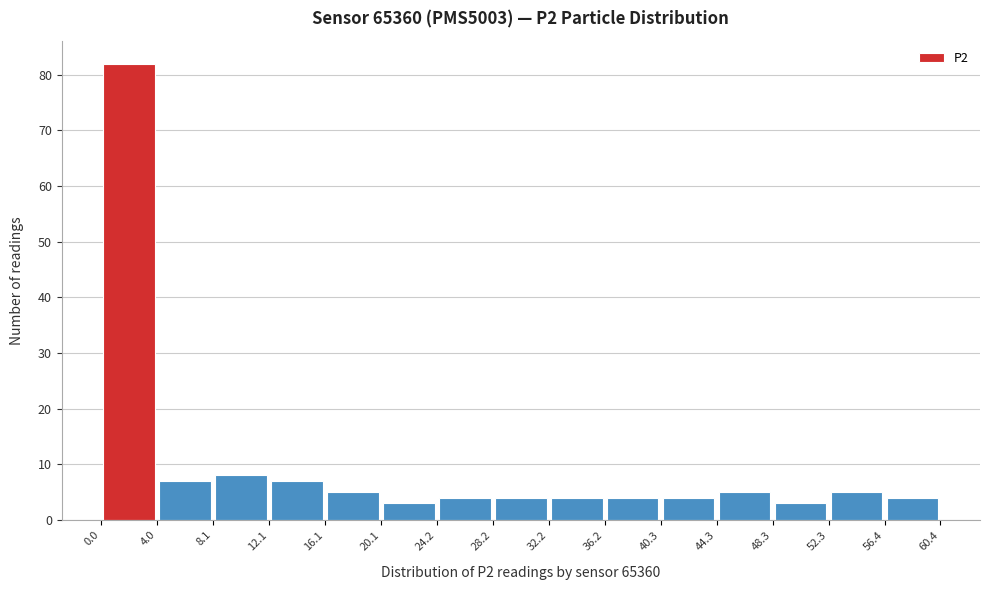

Over which range of the x-axis is the bar tallest?

0.0 to 4.0